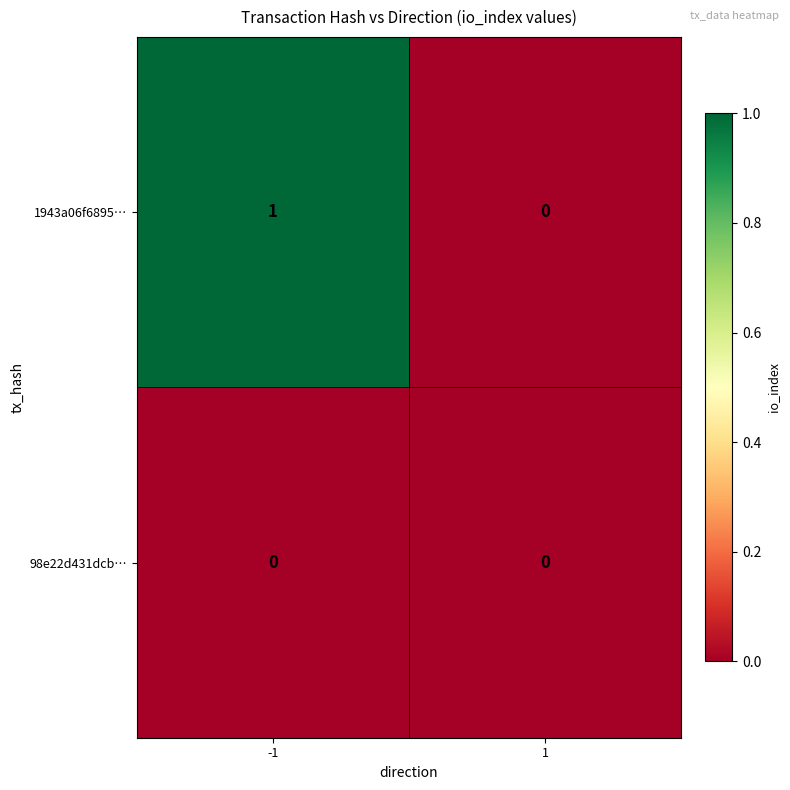

Which series has the largest total across all categories?

1943a06f6895…